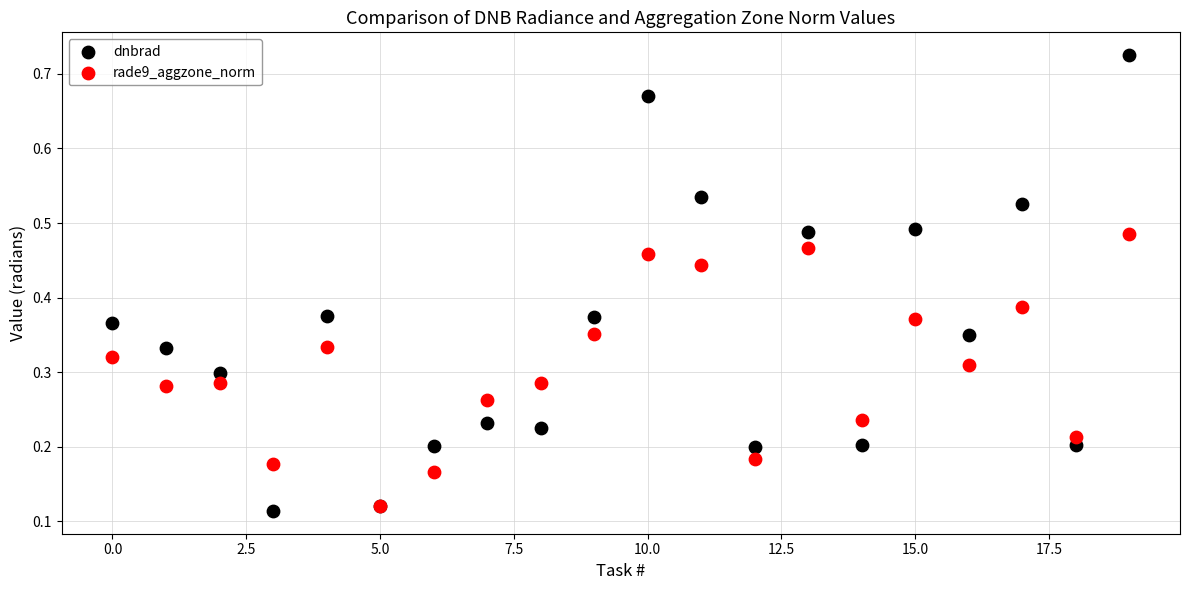

Which series contains the highest Y value?

dnbrad